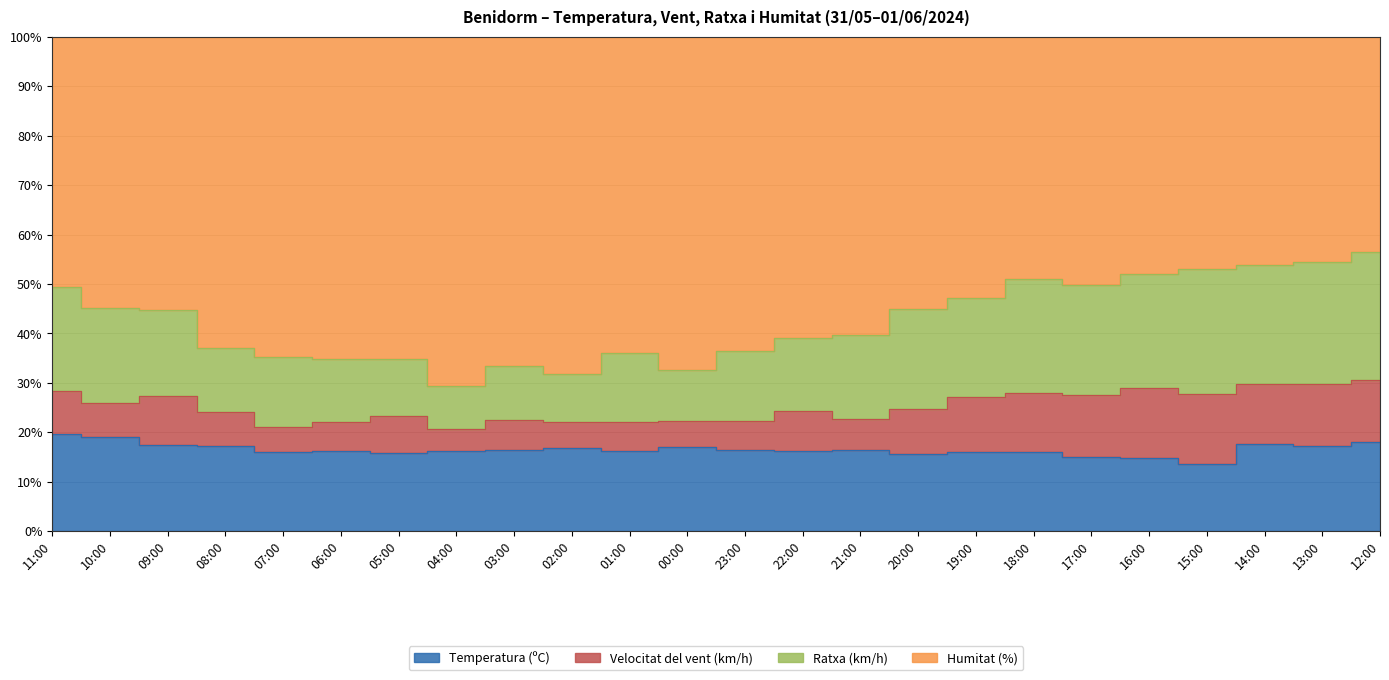

What are all the series names shown in the legend?

Temperatura (ºC), Velocitat del vent (km/h), Ratxa (km/h), Humitat (%)